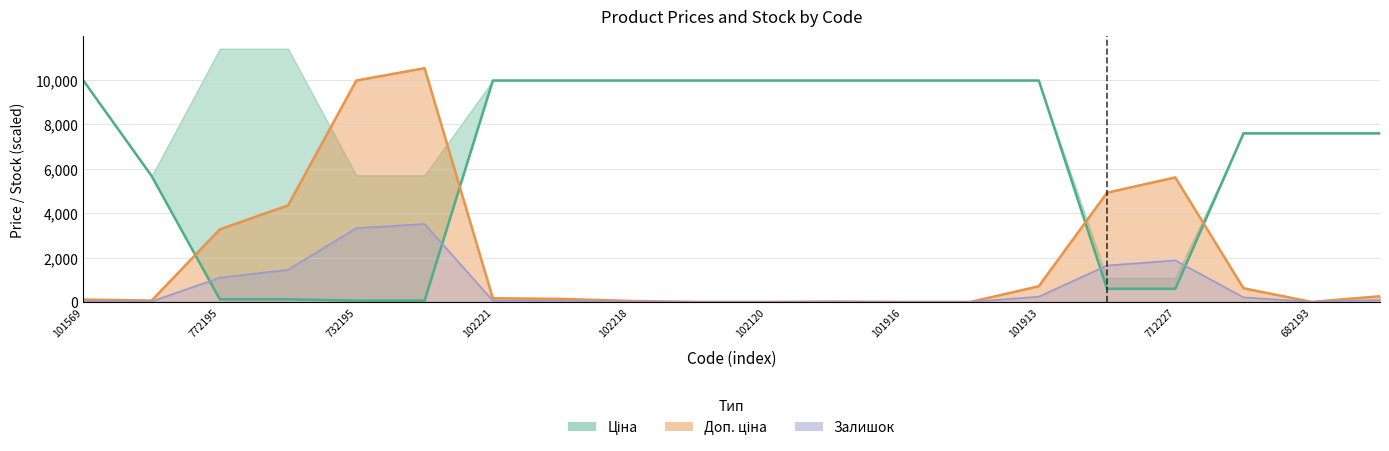

How many values in the Ціна series exceed 9974?

10